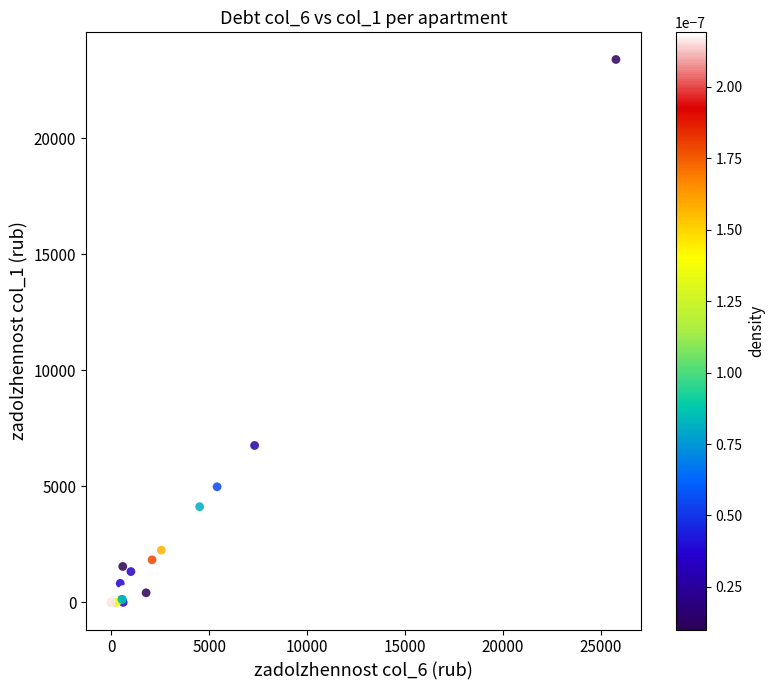

What Y value in the scatter plot is closest to 11701?

6763.4